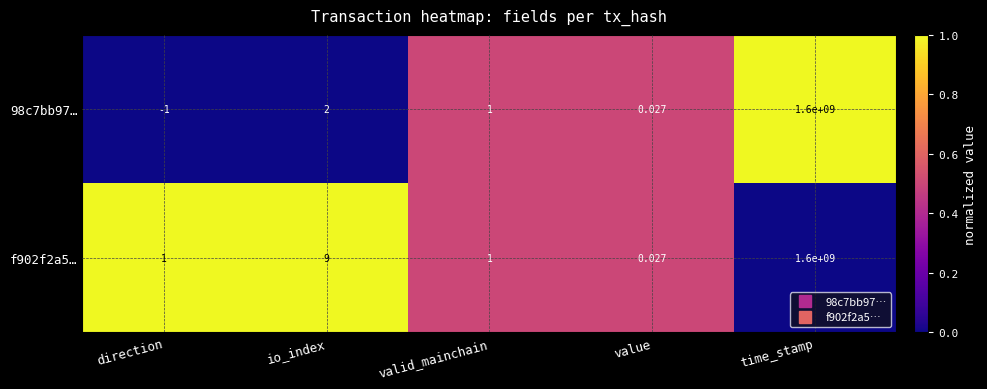

Which label corresponds to the largest value in the chart?

time_stamp